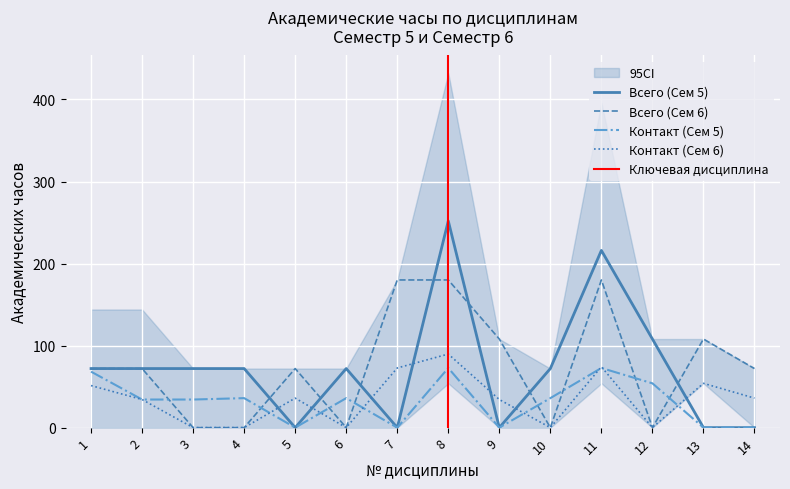

What is the difference between the highest and lowest values at 12?

108.0